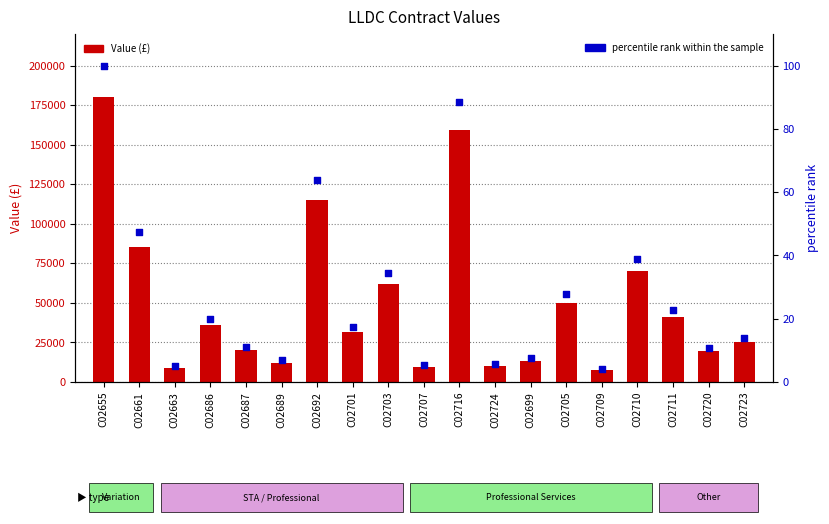

Which series contains the highest Y value?

Value (£)